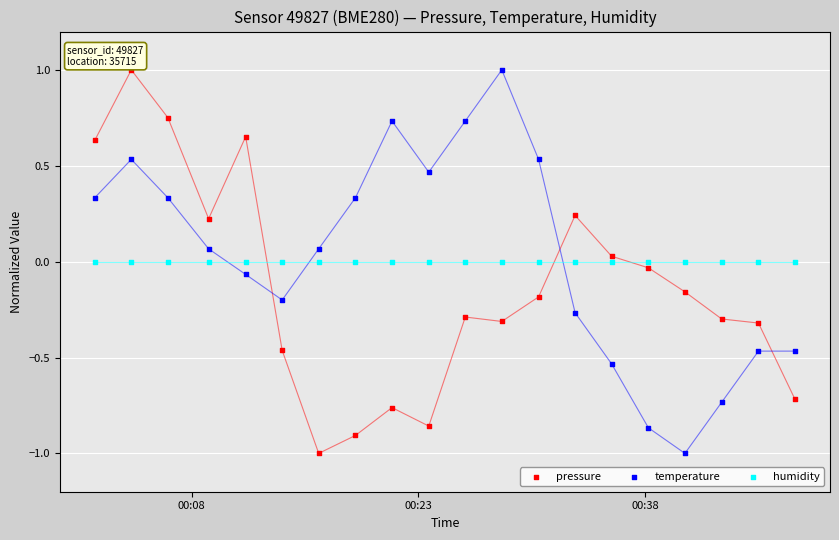

Which series contains the lowest Y value?

pressure